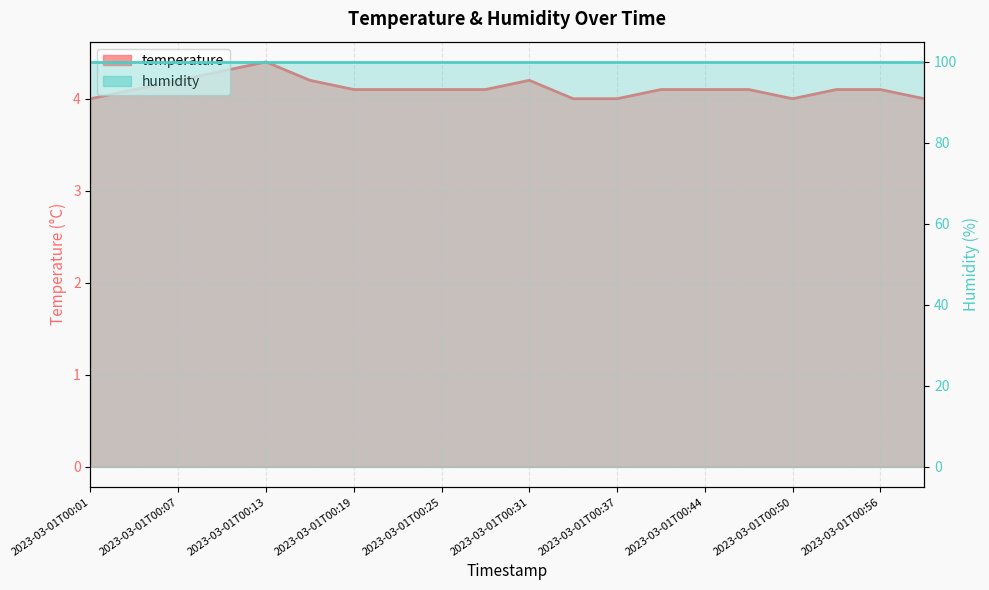

The value at 2023-03-01T00:47 is 0.8. True or false?

False